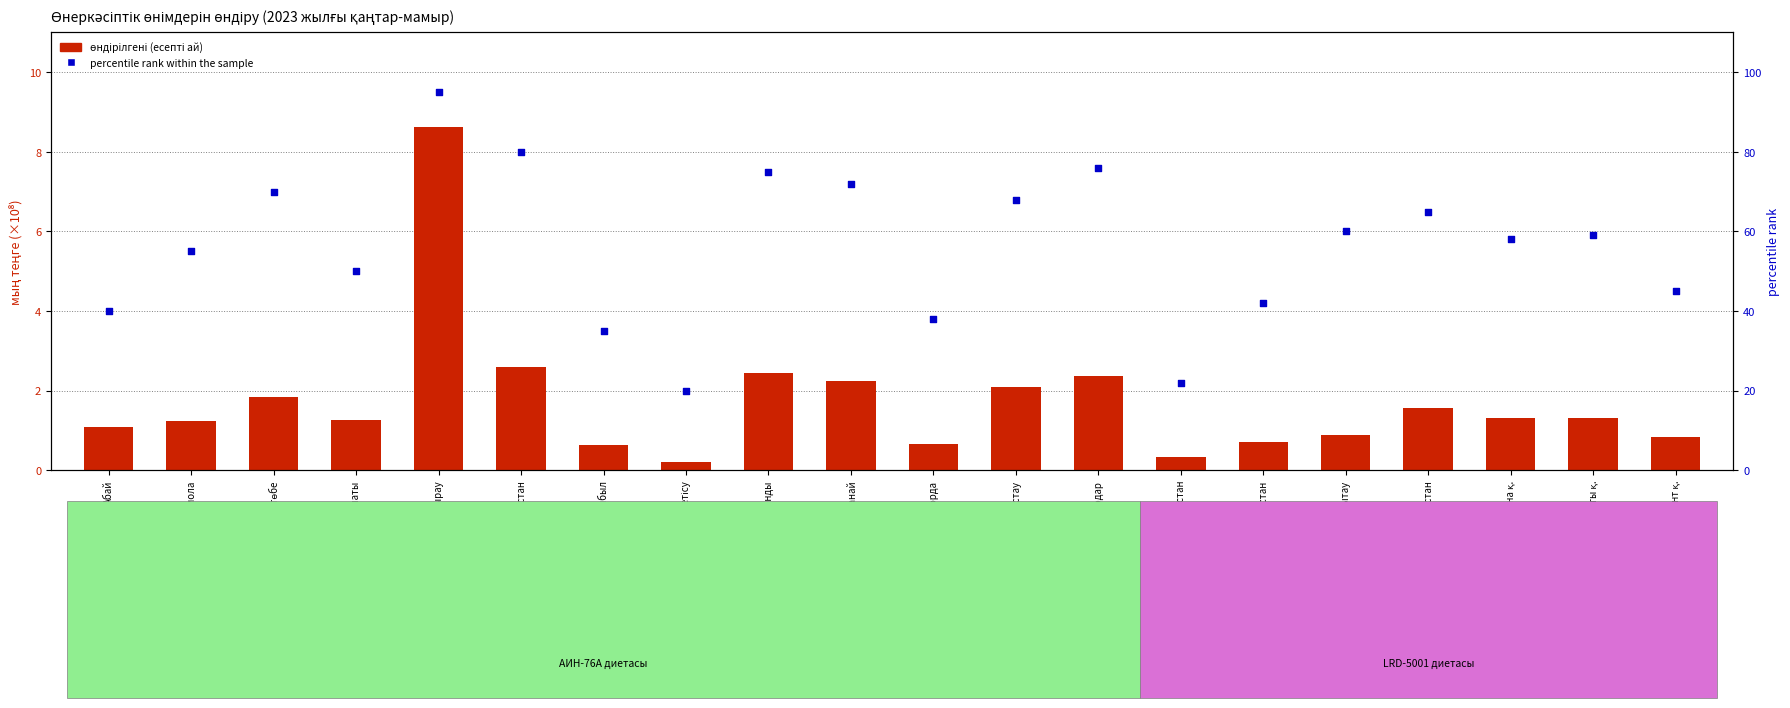

What is the total value across all series at Шымкент қ.?

45.8